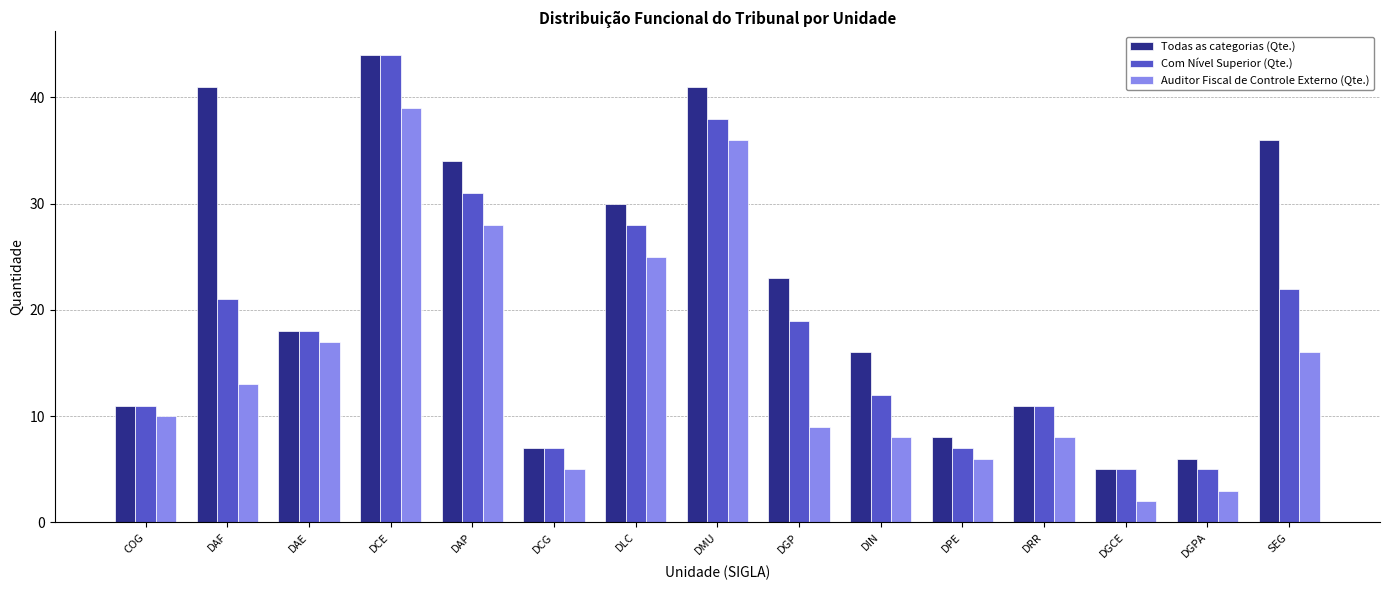

Is the value of Auditor Fiscal de Controle Externo (Qte.) at DMU greater than the value of Todas as categorias (Qte.) at COG?

Yes